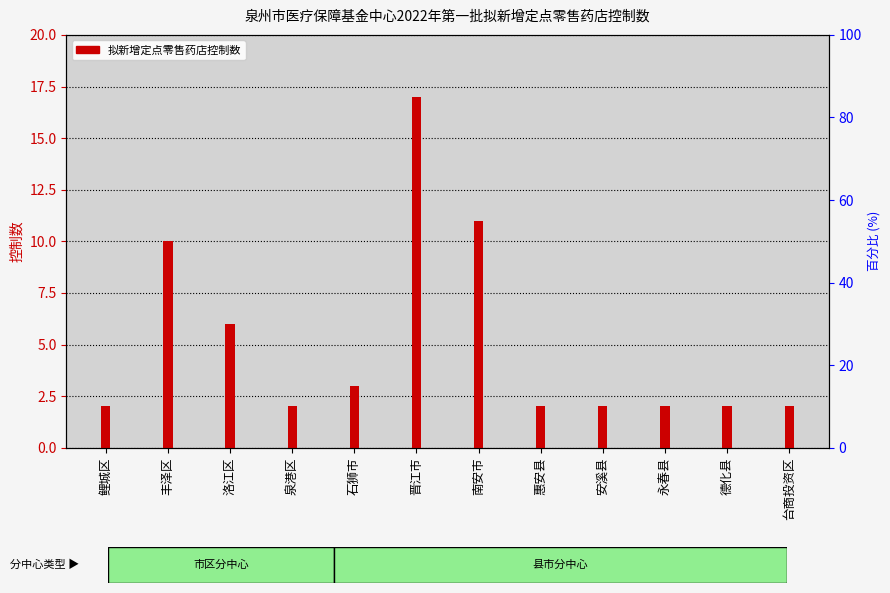

How many series are shown in this chart?

1